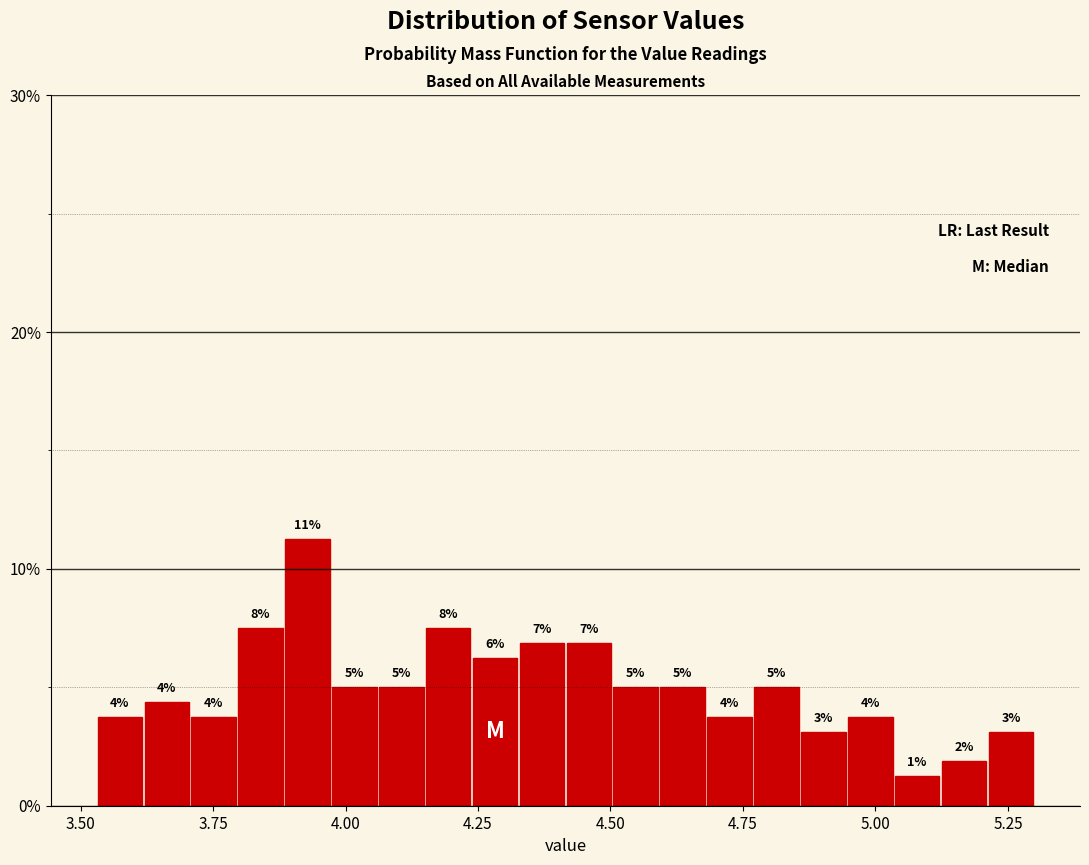

Around what value on the x-axis is the tallest bar? Give the approximate position of its centre, as read against the axis.

3.95